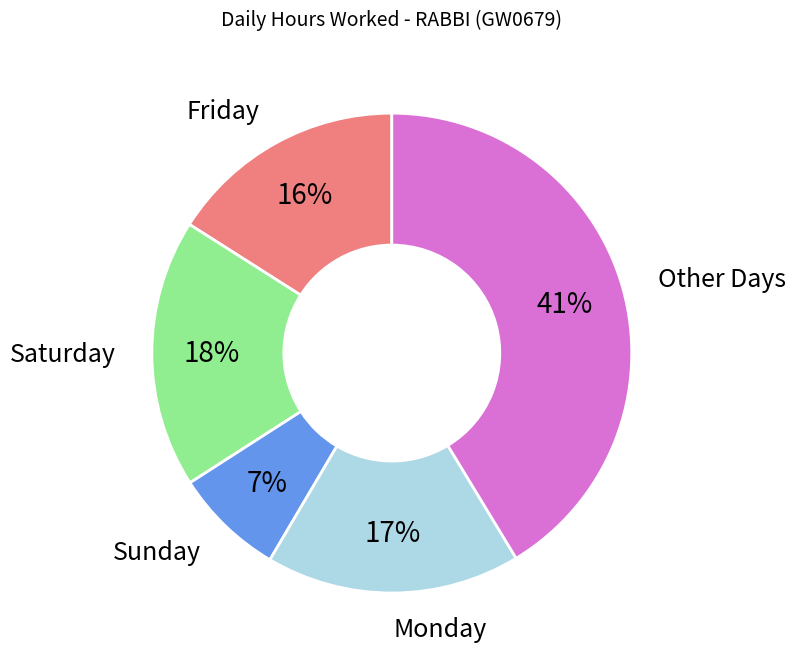

Is there a majority slice in this chart?

No